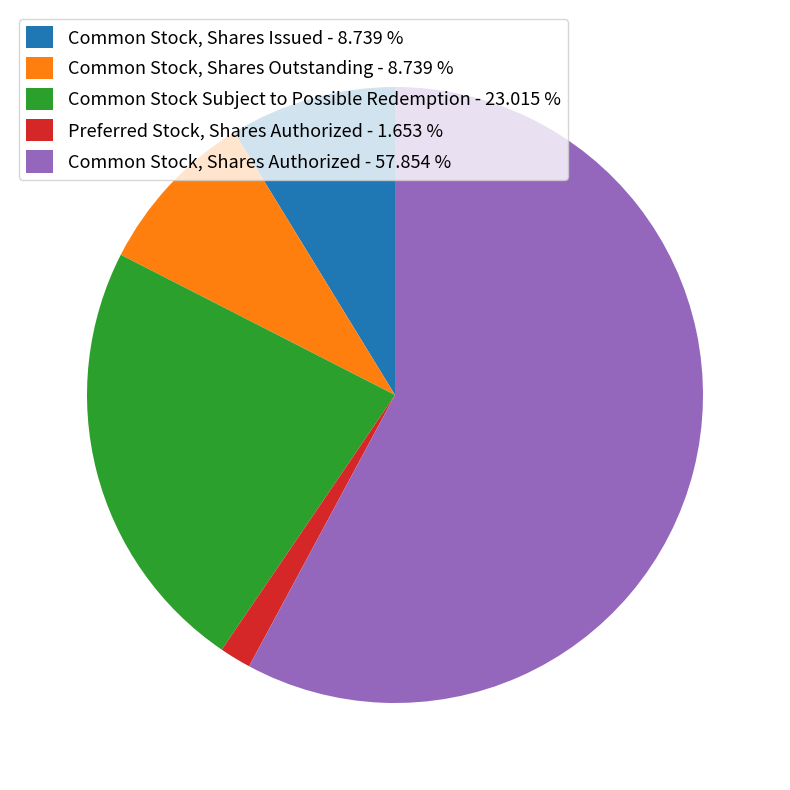

Which slice represents more than half of the pie?

Common Stock, Shares Authorized - 57.854 %